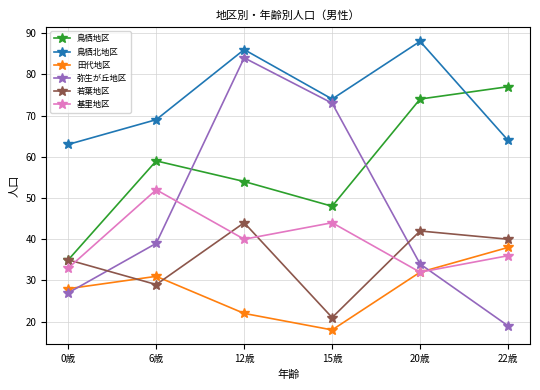

What is the difference between the second highest and second lowest values in the 田代地区 series?

10